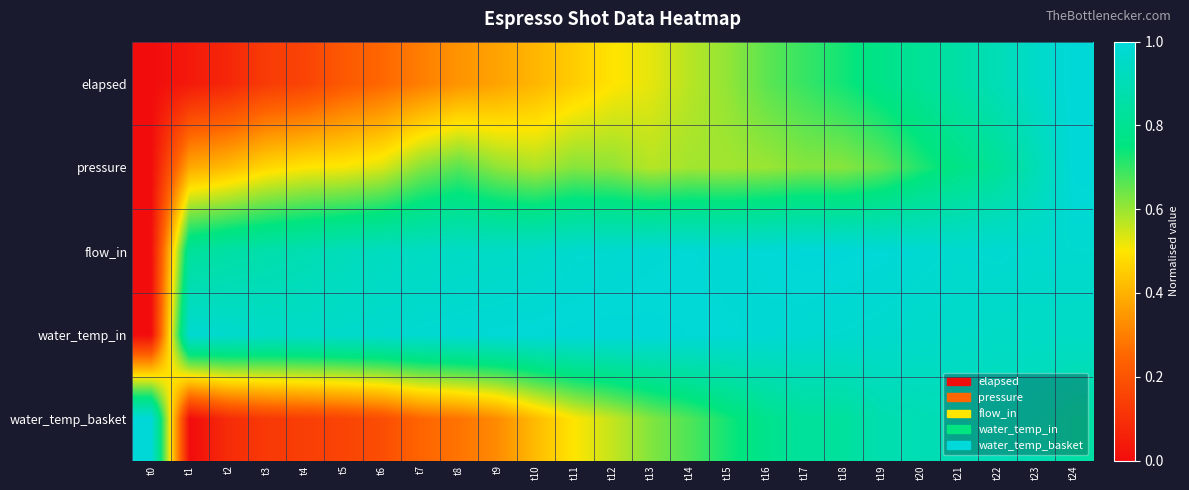

Count the number of categories in the chart.

25